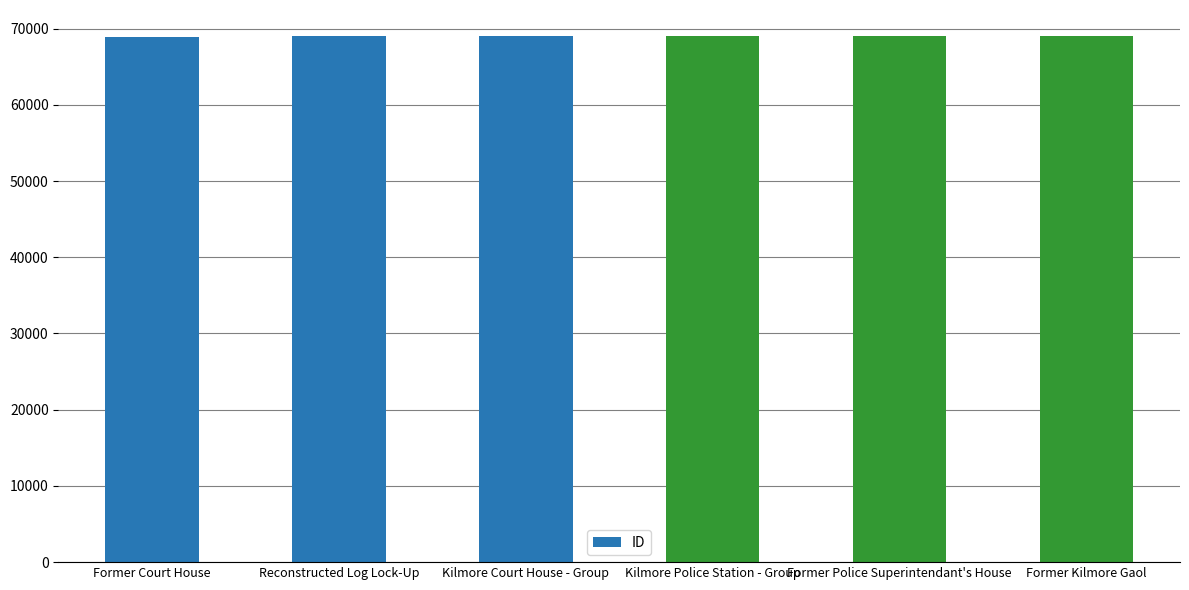

What is the change in value from Kilmore Police Station - Group to Former Police Superintendant's House?

+7